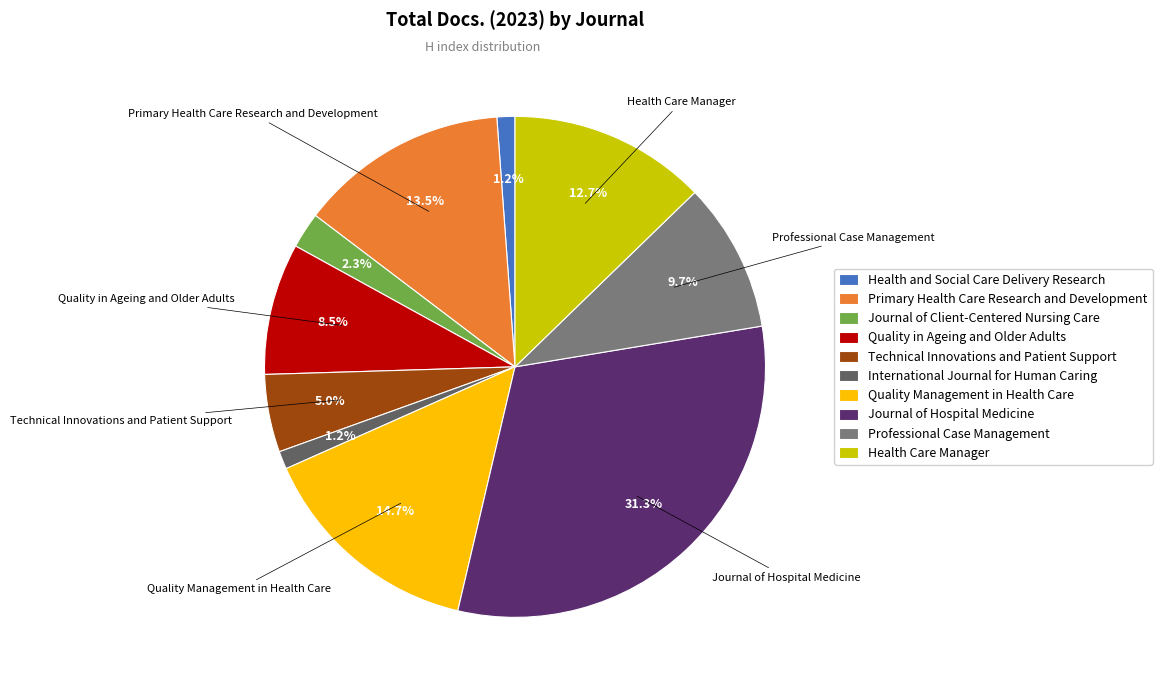

How many slices are in this pie chart?

10